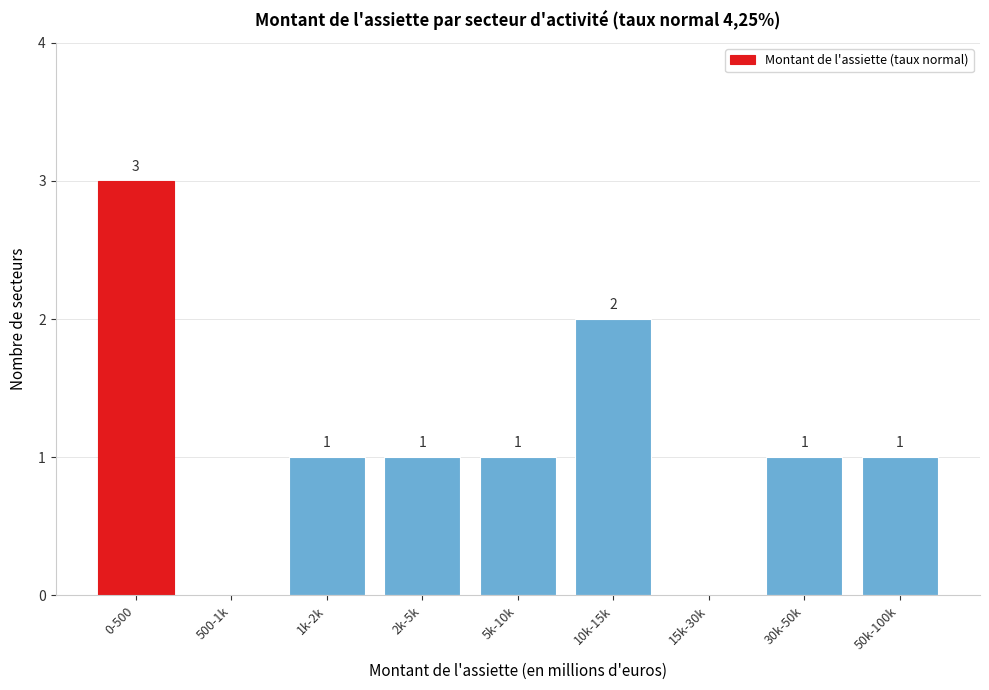

Reading right to left, what are all the values shown in this chart?

50k-100k=1	30k-50k=1	15k-30k=0	10k-15k=2	5k-10k=1	2k-5k=1	1k-2k=1	500-1k=0	0-500=3